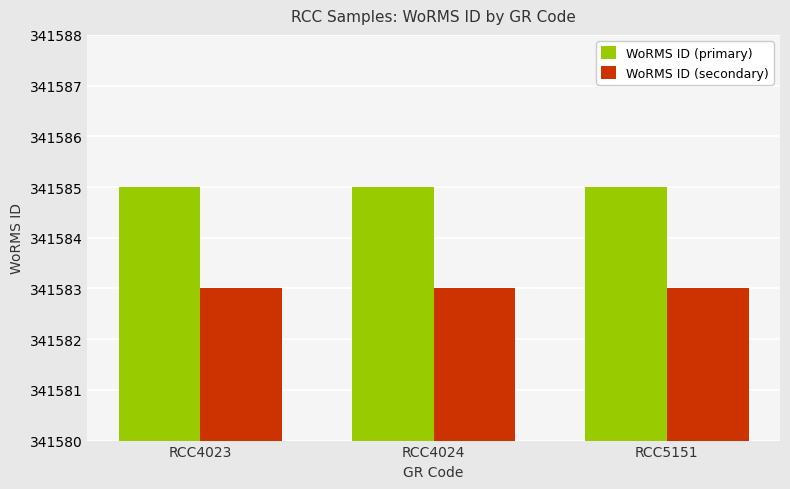

How many groups of bars are there?

3